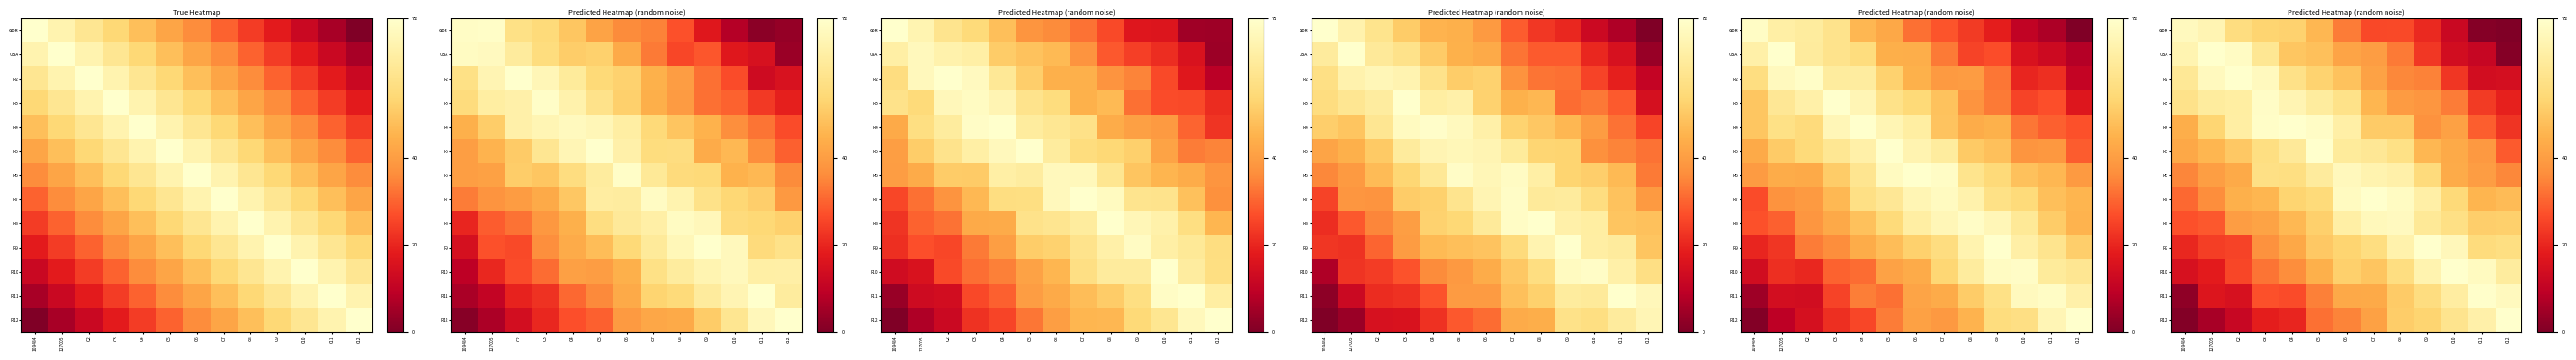

At how many categories does at least one series exceed 19?

13